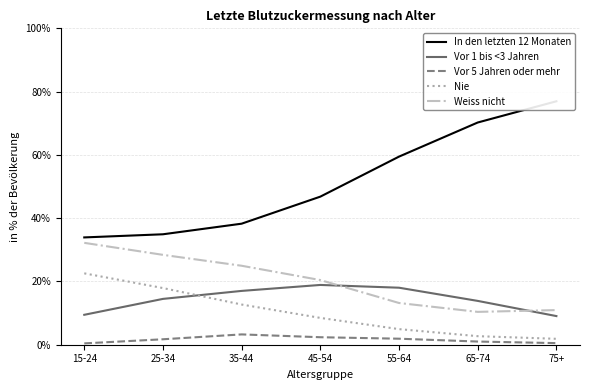

Where is the first local minimum for Weiss nicht?

65-74